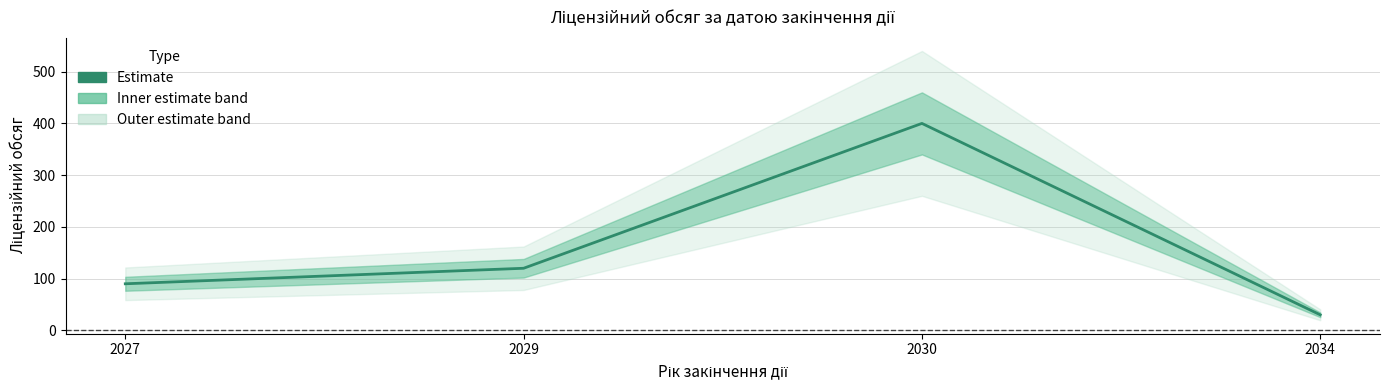

What is the sum of the values at 2027 and 2034?

120